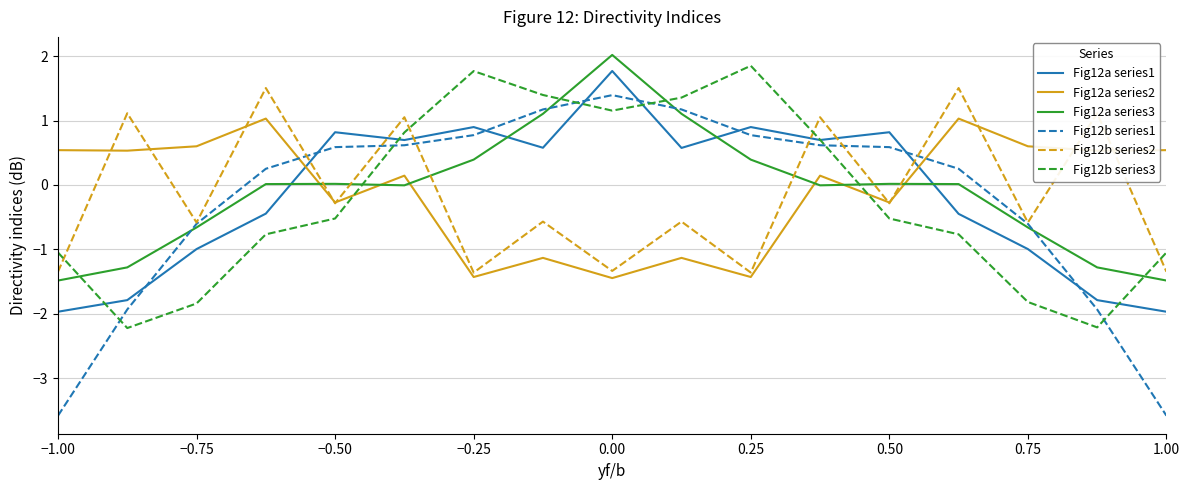

What is the highest value of the Fig12a series1 series?

1.8